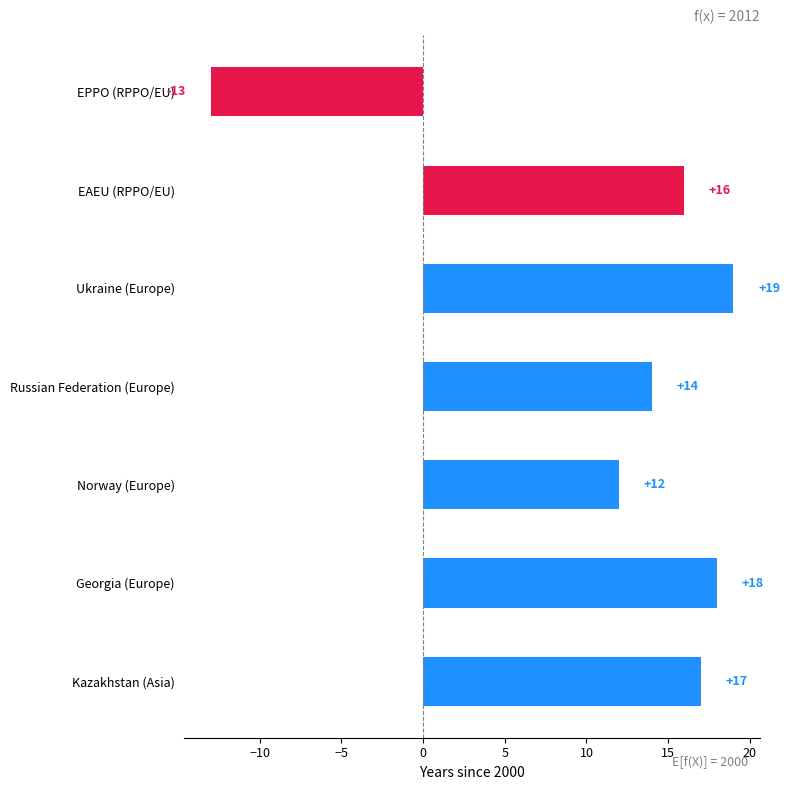

What is the smallest value displayed?

-13